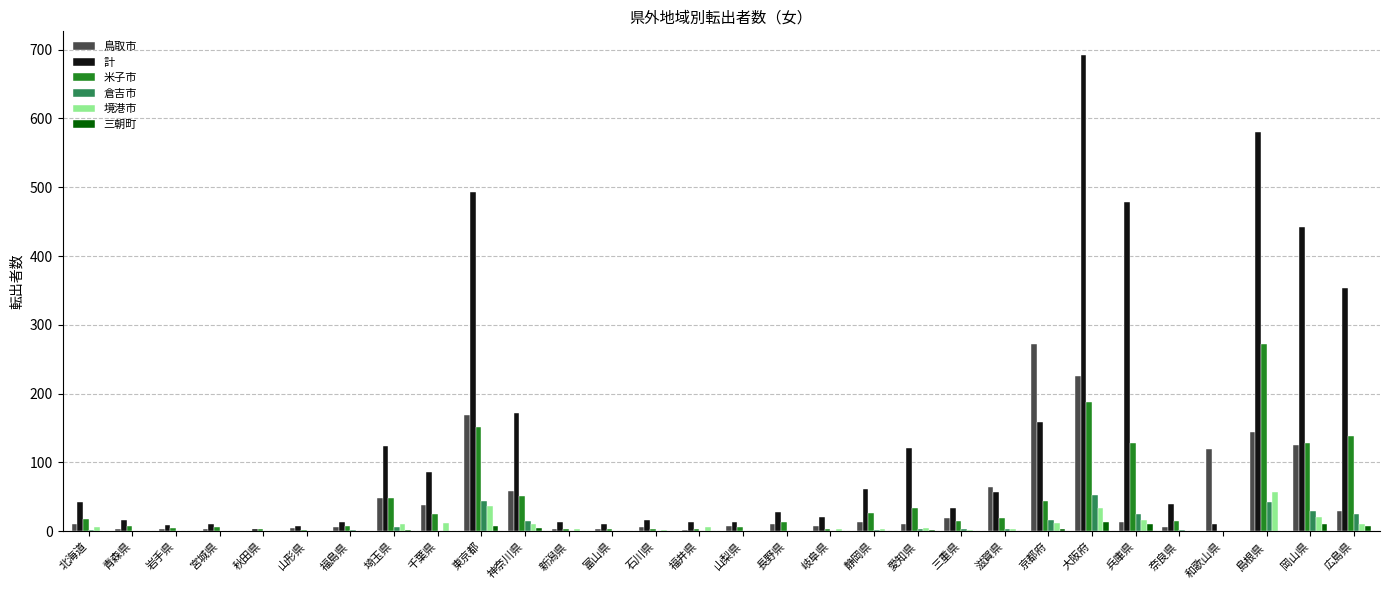

Count the number of data series in this chart.

6